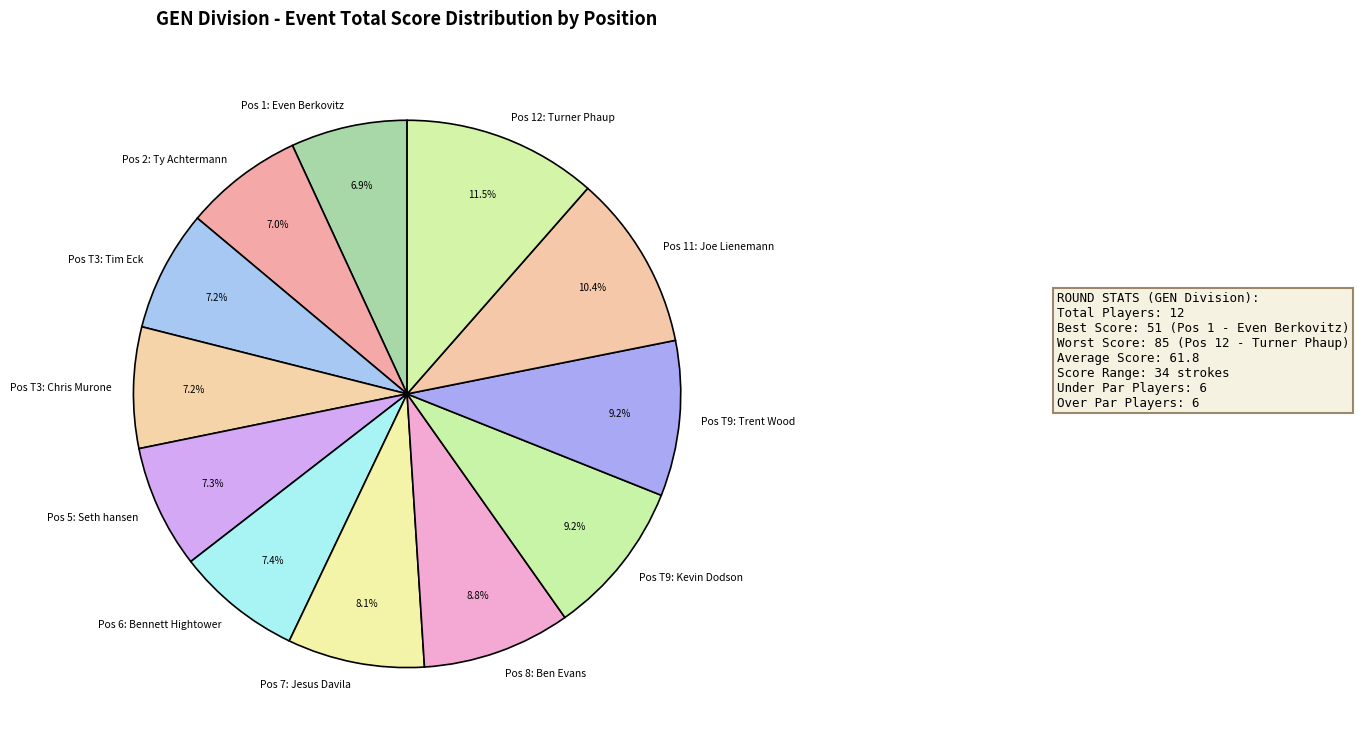

What is the largest slice in the pie chart?

Pos 12: Turner Phaup